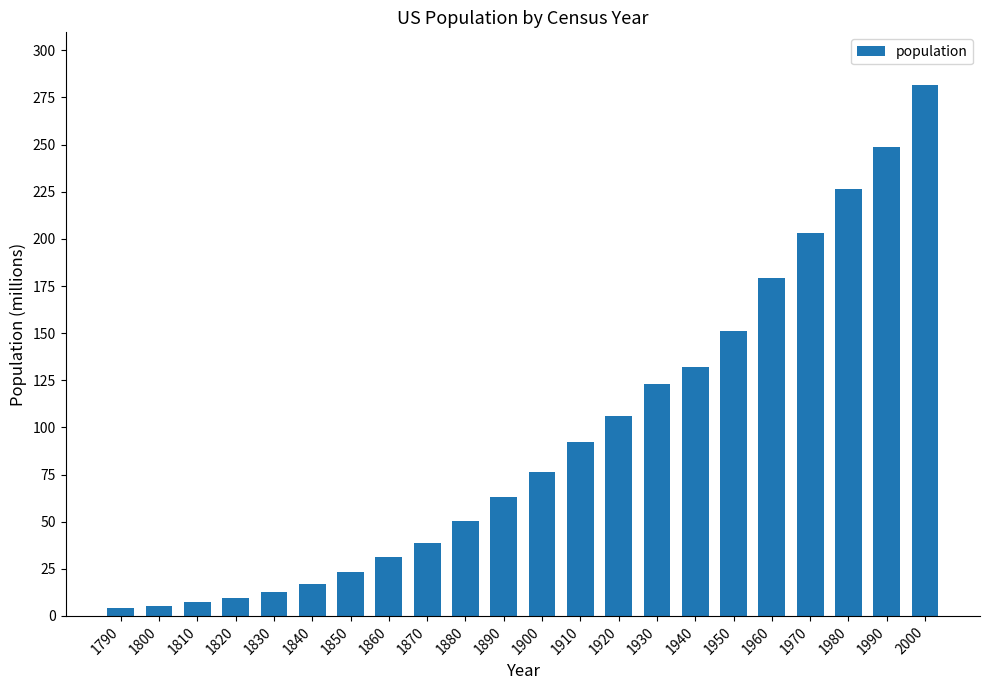

What is the maximum value shown in the chart?

281.4